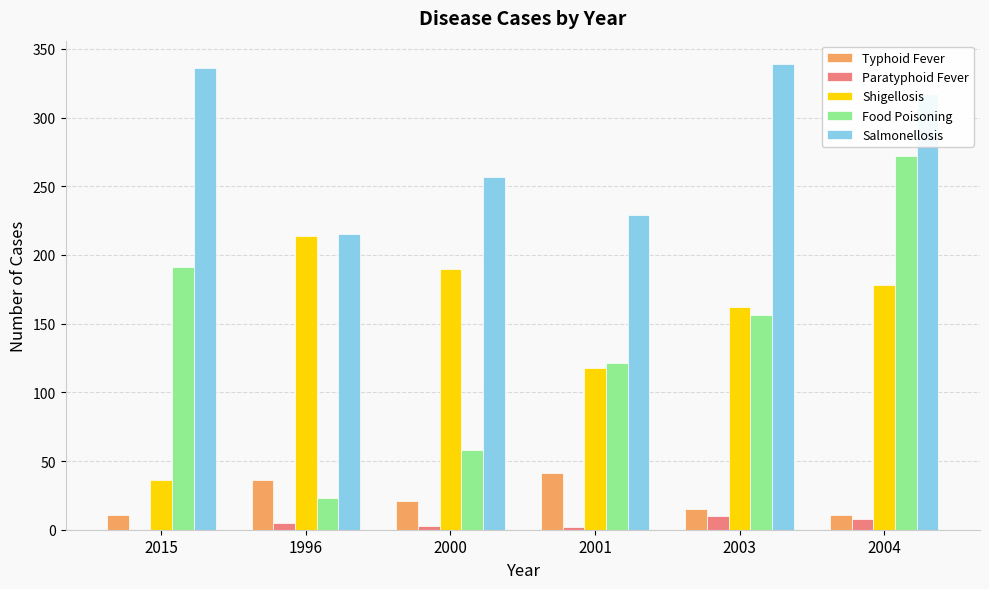

What is the sum of all Typhoid Fever values?

135